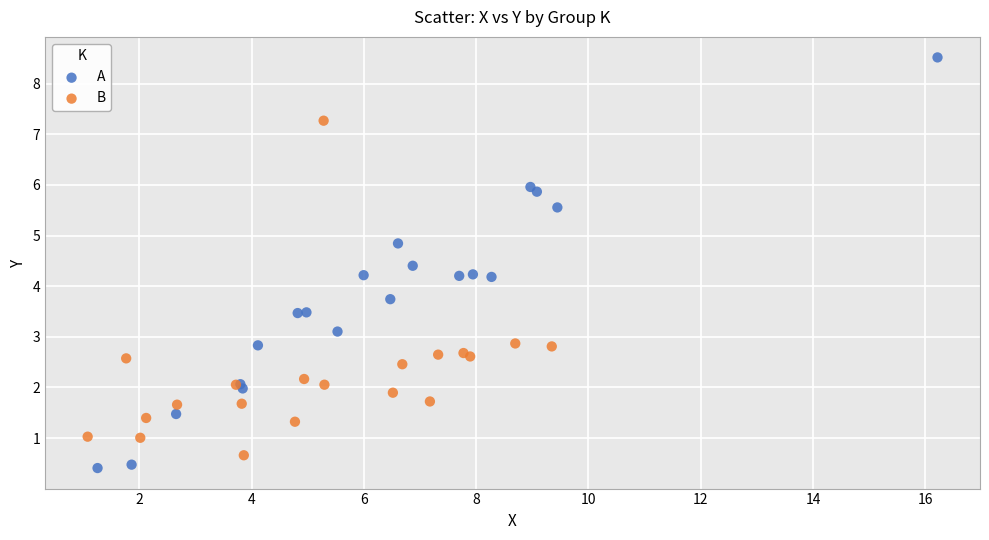

Which series reaches the maximum Y coordinate?

A